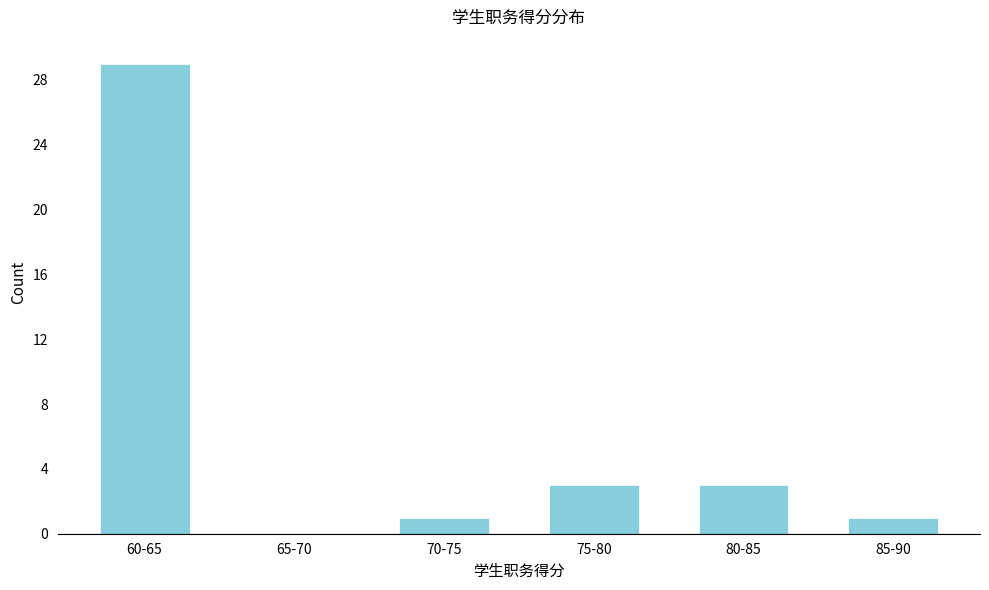

Reading left to right, extract all data points from this chart.

60-65=29	65-70=0	70-75=1	75-80=3	80-85=3	85-90=1